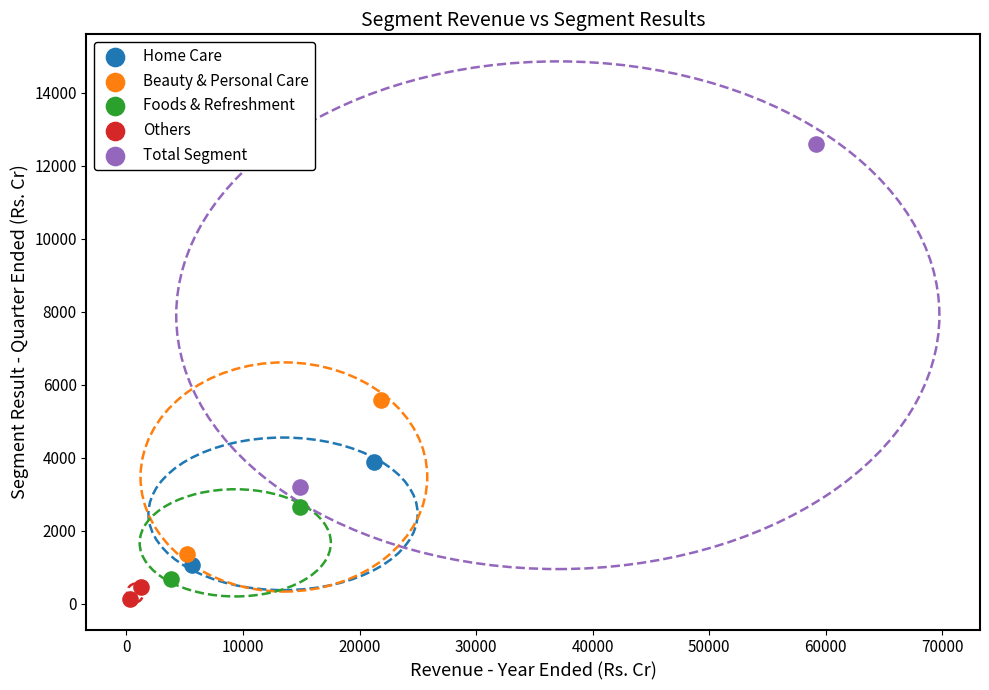

What are all the series names shown in the legend?

Home Care, Beauty & Personal Care, Foods & Refreshment, Others, Total Segment